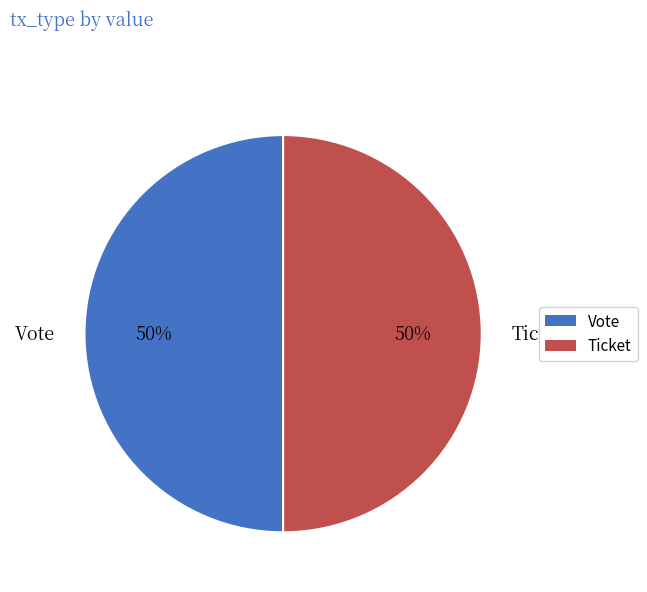

Do Vote and Ticket together represent more than half of the pie?

Yes